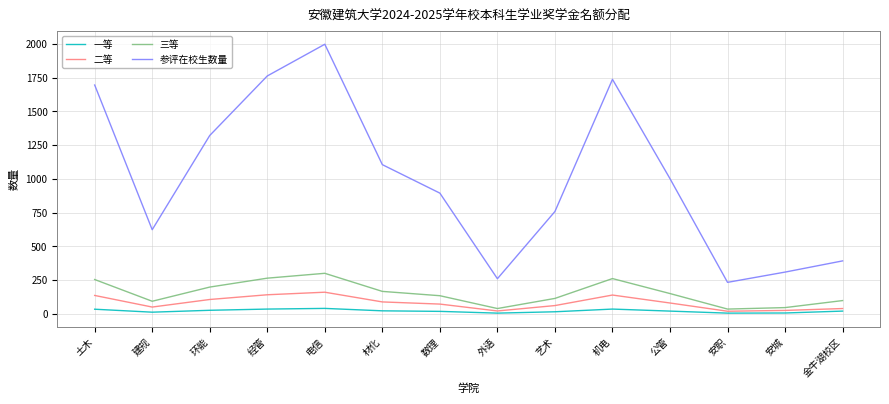

Which category has the highest value in the 参评在校生数量 series?

电信